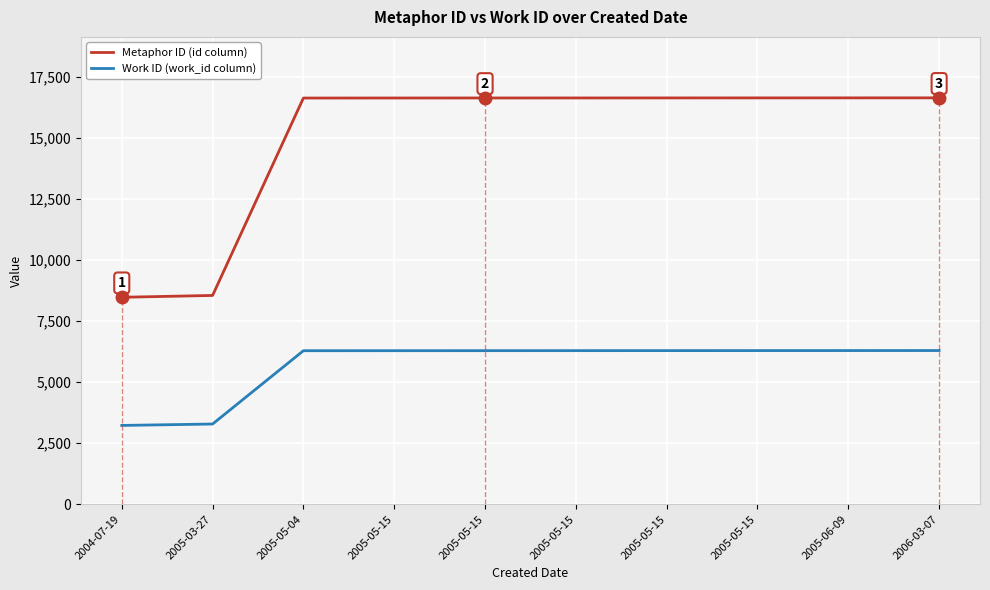

What is the difference between the highest and lowest values at 2004-07-19?

5245